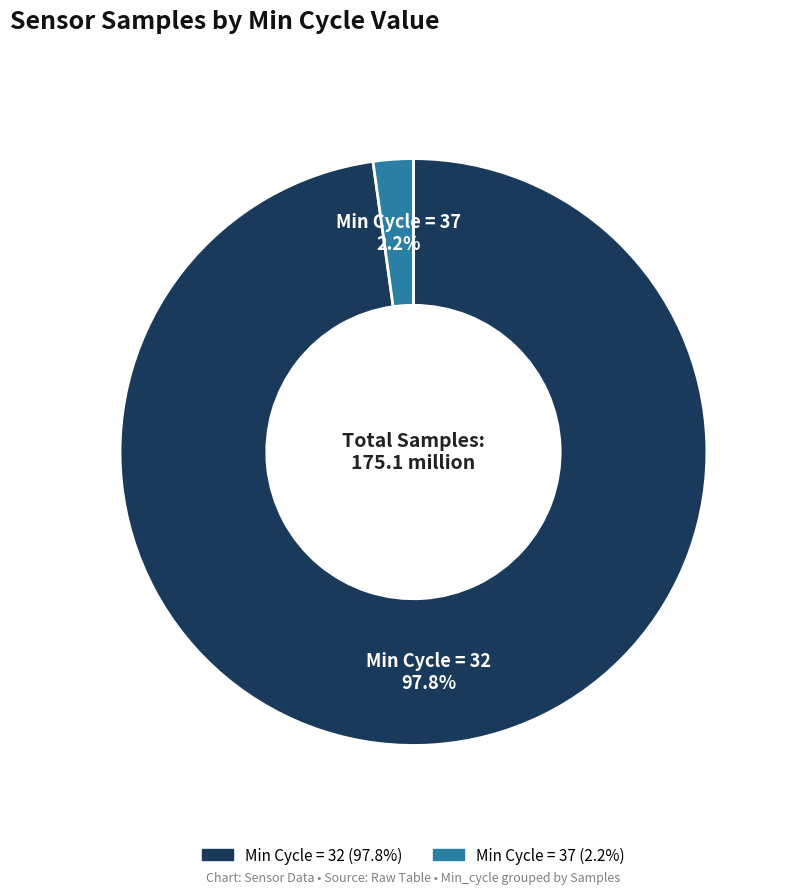

Is there any slice that represents more than half of the pie?

Yes